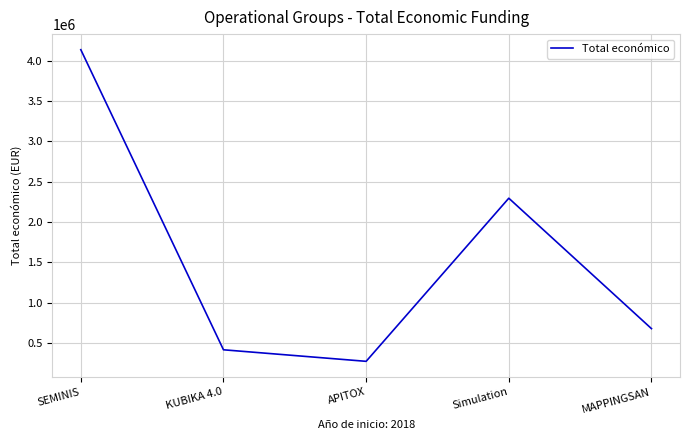

Where is the data nearest to the value 2205472?

Simulation